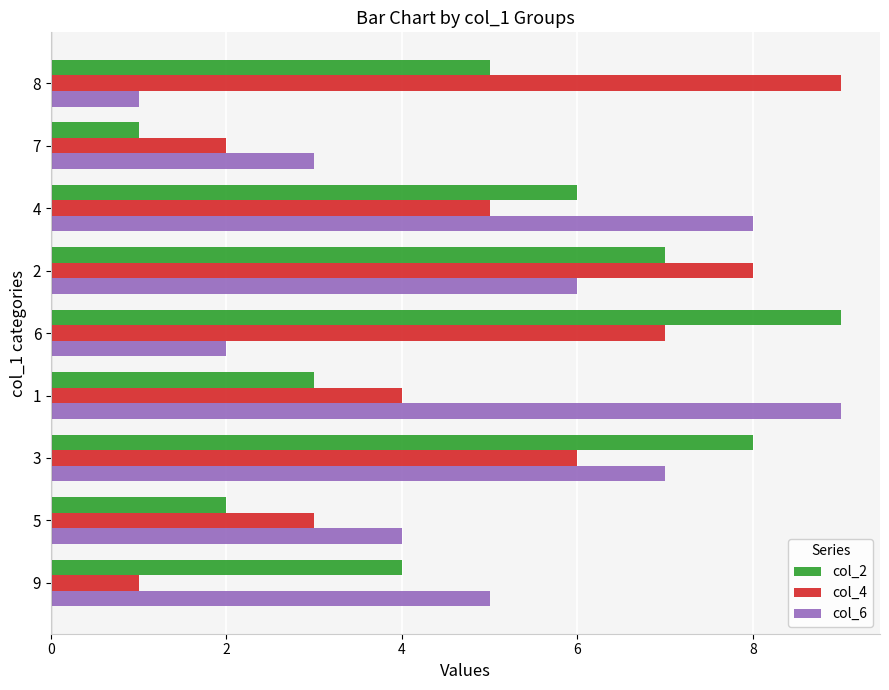

What are all the series names shown in the legend?

col_2, col_4, col_6